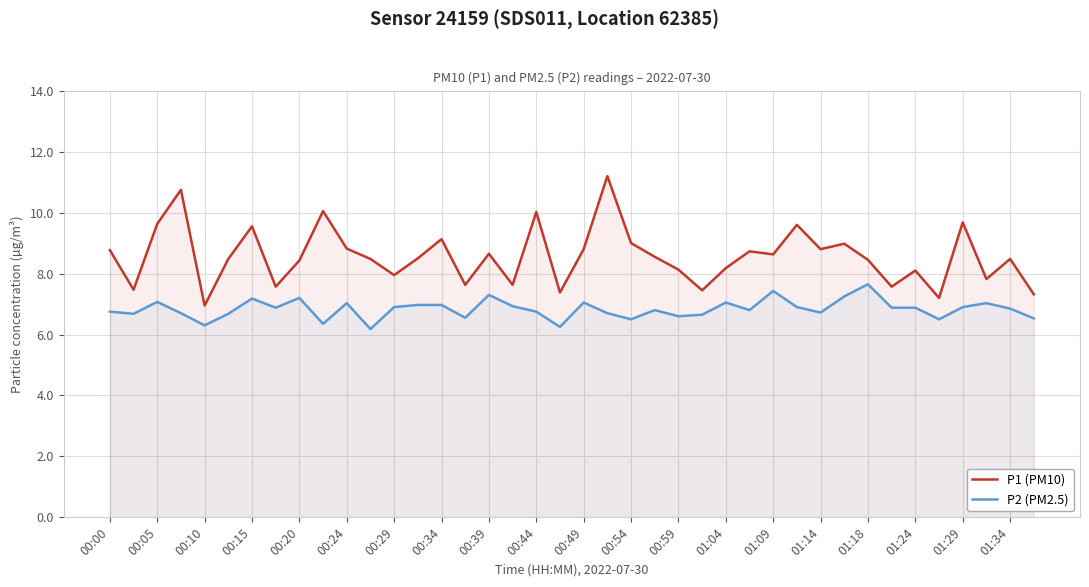

At which label does P1 (PM10) first exceed 8?

00:00